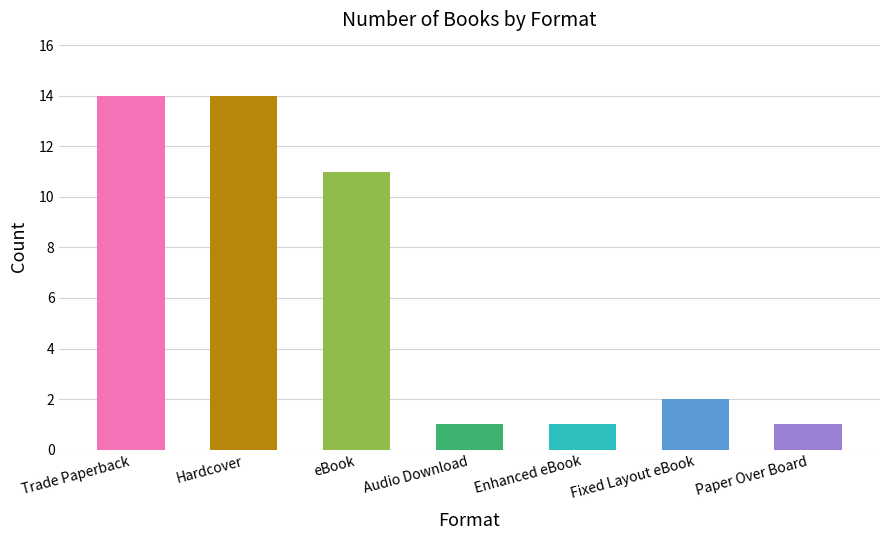

The value at Enhanced eBook is 0. True or false?

False